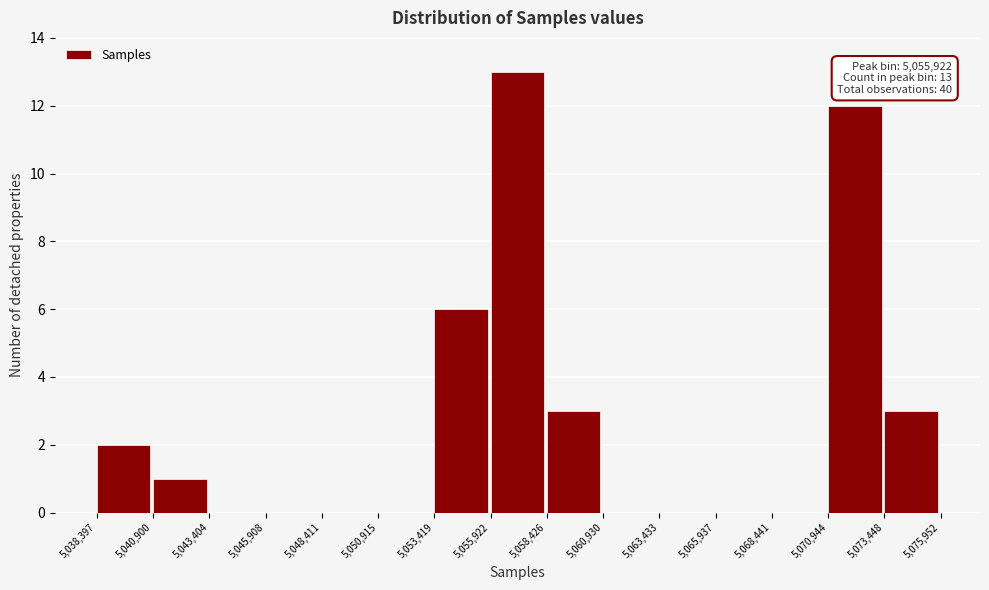

Which range on the x-axis has the tallest bar?

5,055,922 to 5,058,426